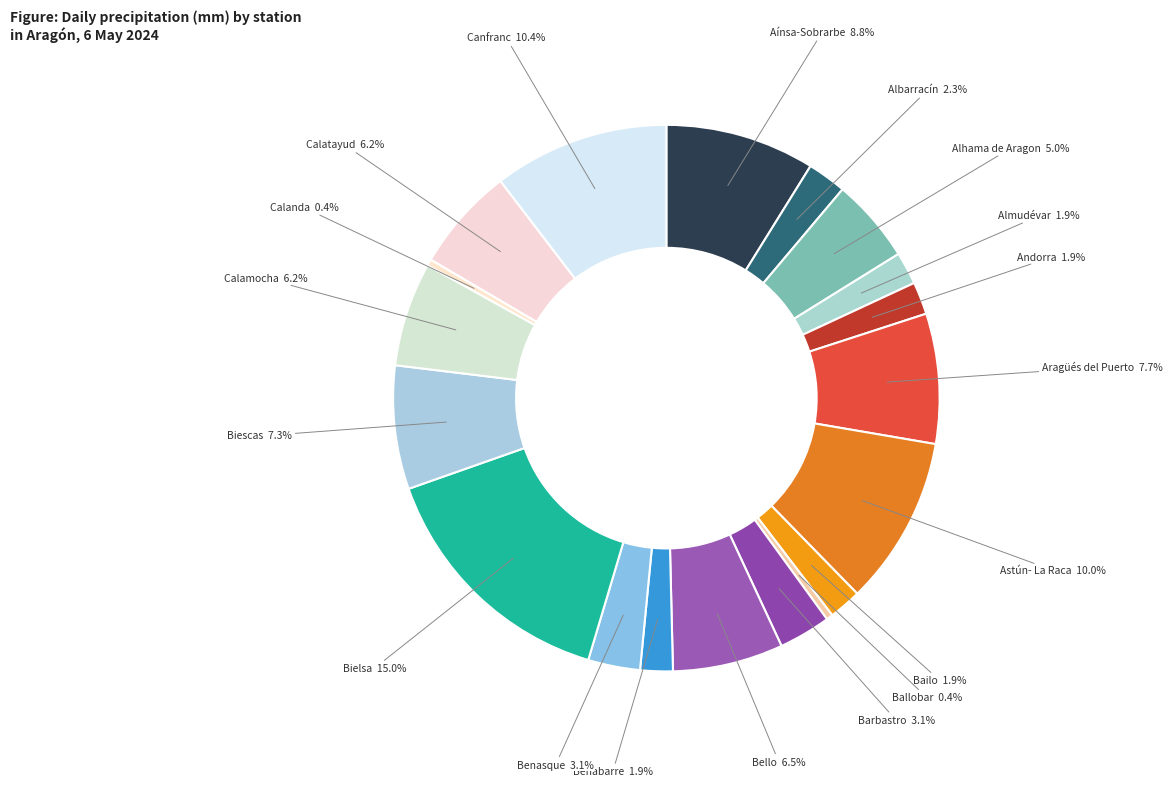

Combined, do Calatayud and Calamocha account for over 50%?

No